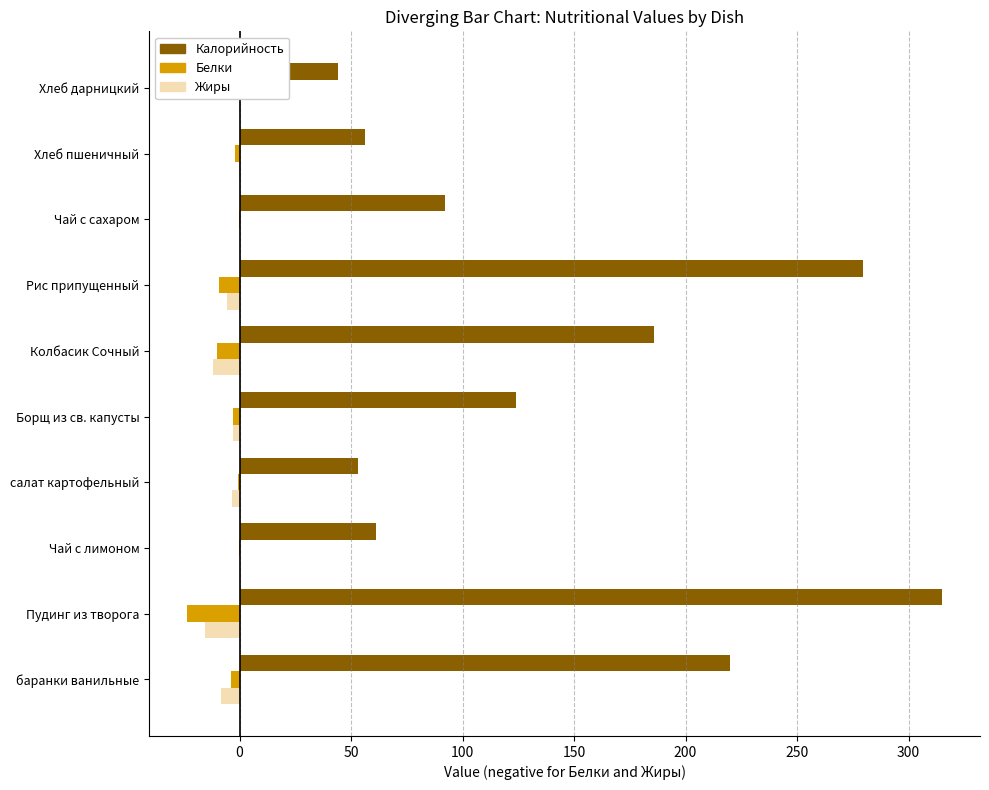

What is the total value across all series at Пудинг из творога?

276.1